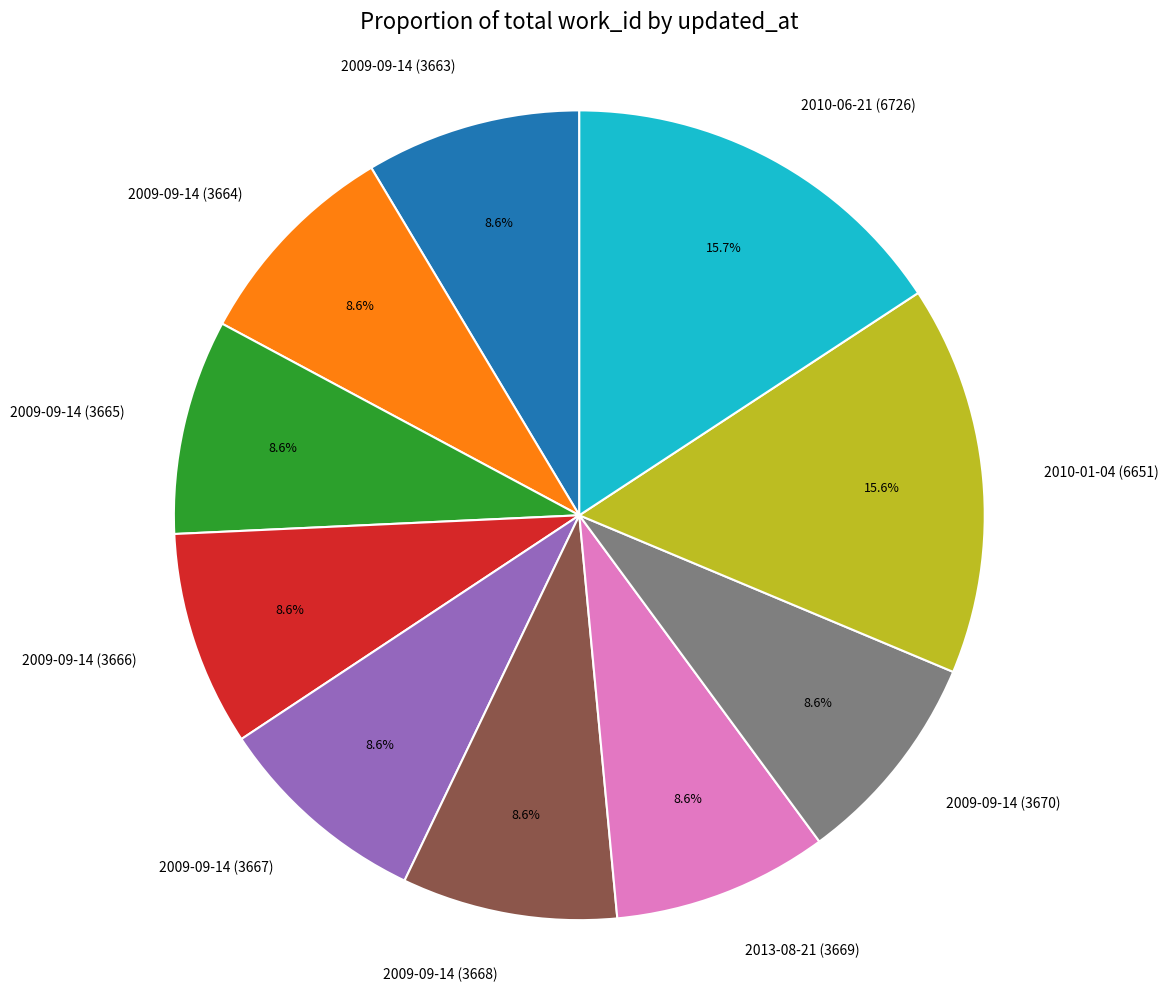

Combined, what portion of the pie is 2013-08-21 (3669) and 2009-09-14 (3663)?

17.2%